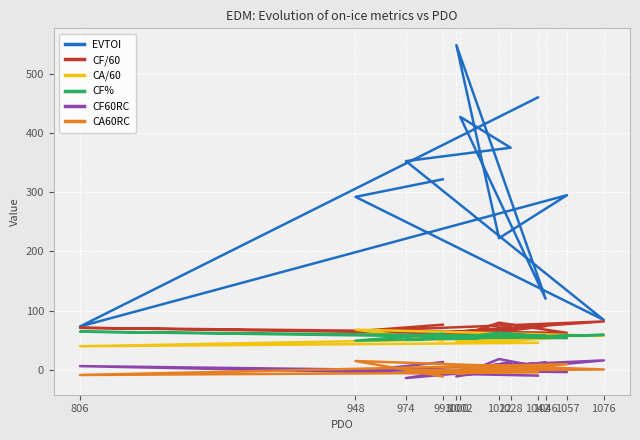

Which series has the widest spread of values?

EVTOI